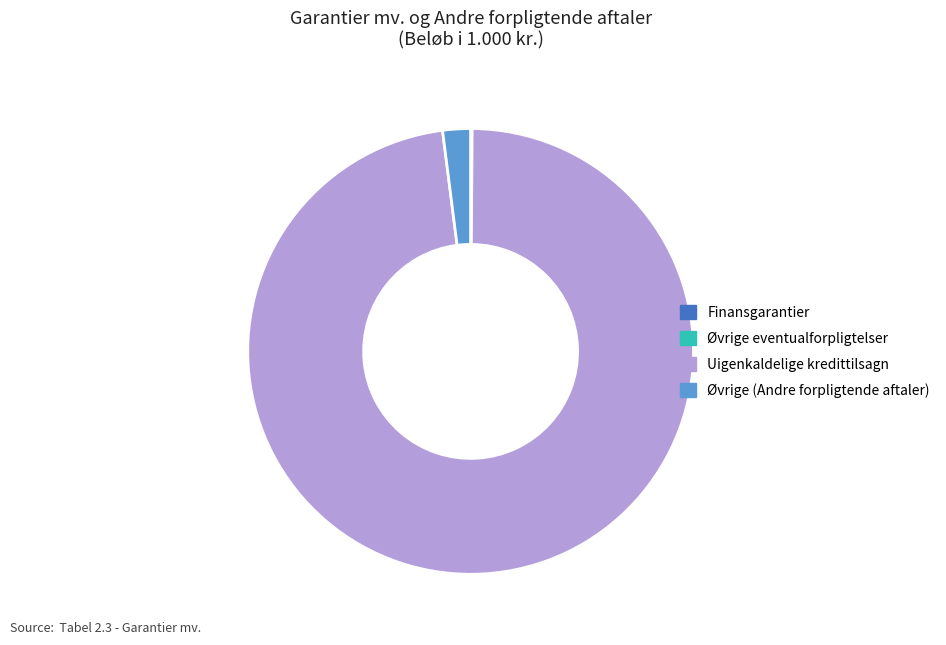

Approximately how many times larger is the value at Uigenkaldelige kredittilsagn compared to Øvrige (Andre forpligtende aftaler)?

48.7